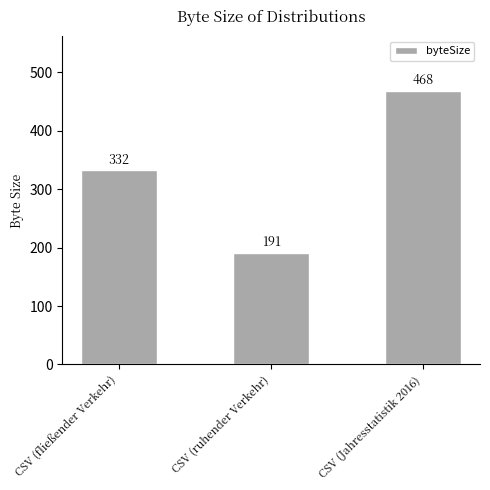

Rank the categories by value from highest to lowest.

CSV (Jahresstatistik 2016), CSV (fließender Verkehr), CSV (ruhender Verkehr)